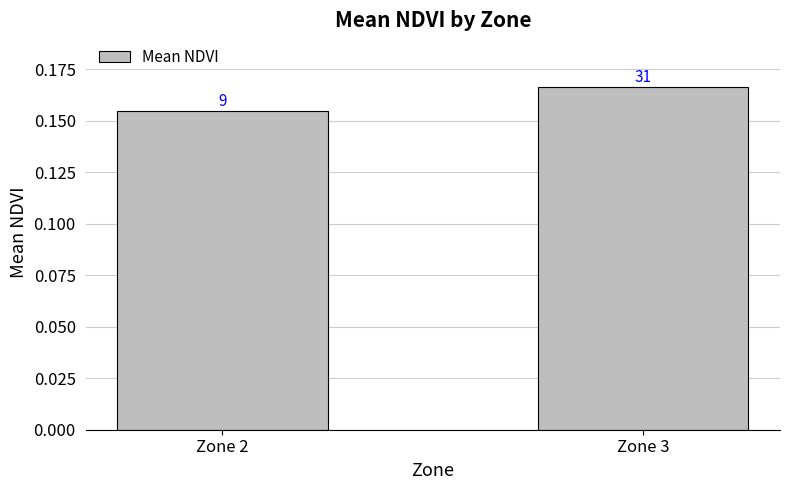

How many bars are there in total?

2